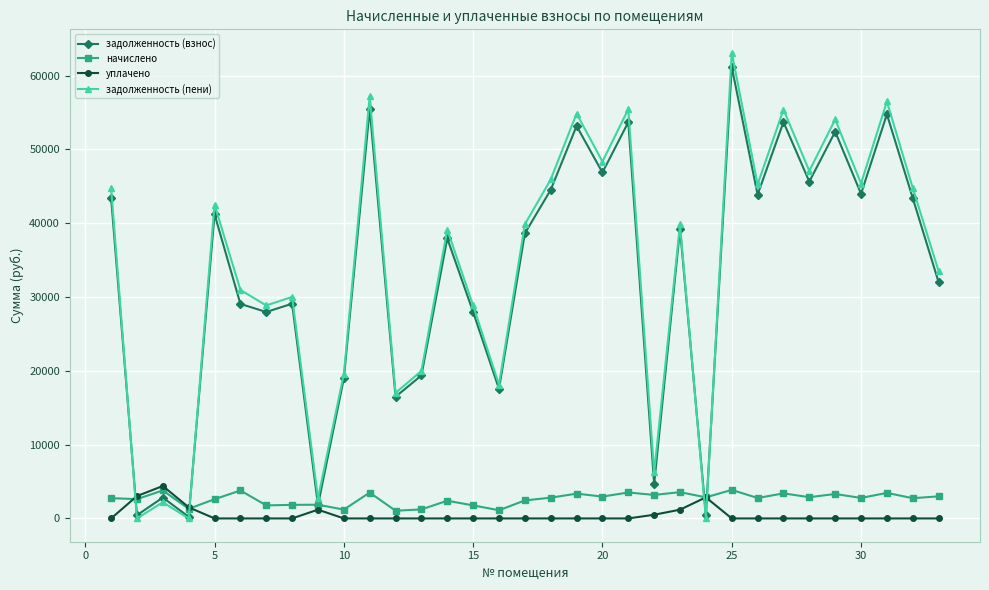

What is the greatest value displayed?

63125.6